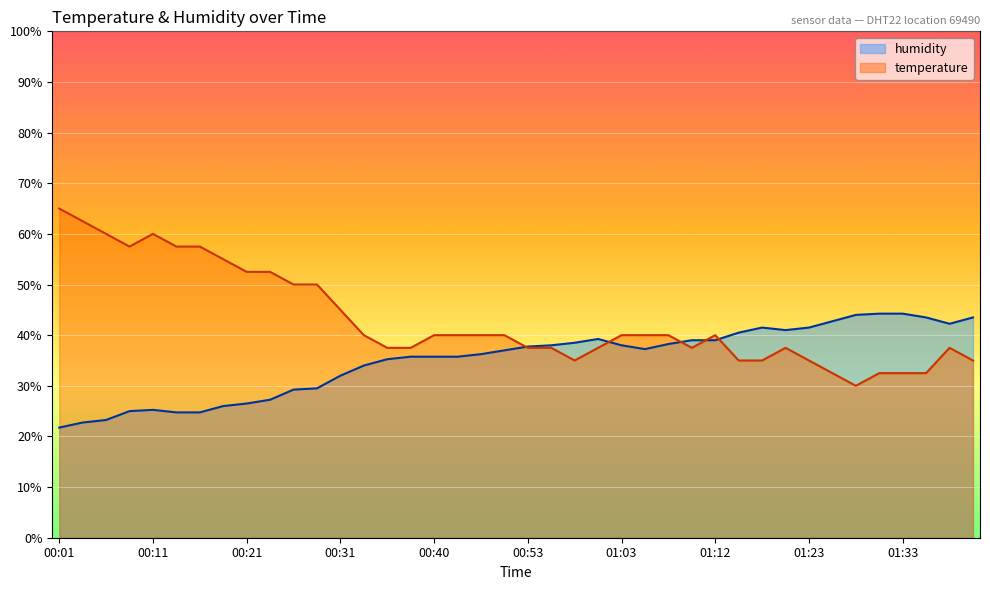

What is the greatest value displayed?

65.0